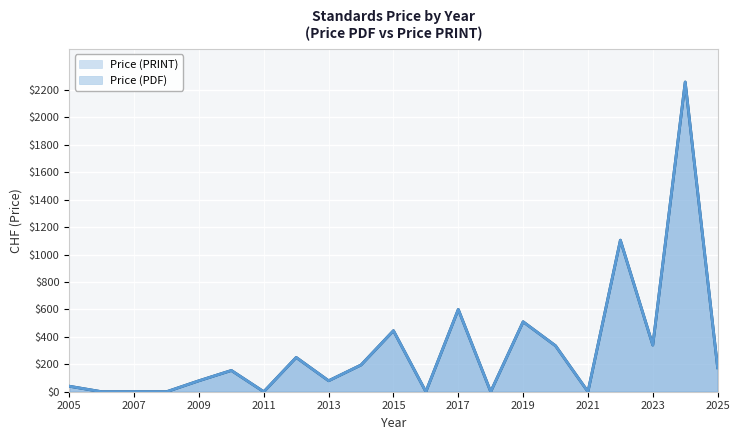

In Price (PRINT), how many points are higher than both neighbors (excluding endpoints)?

7